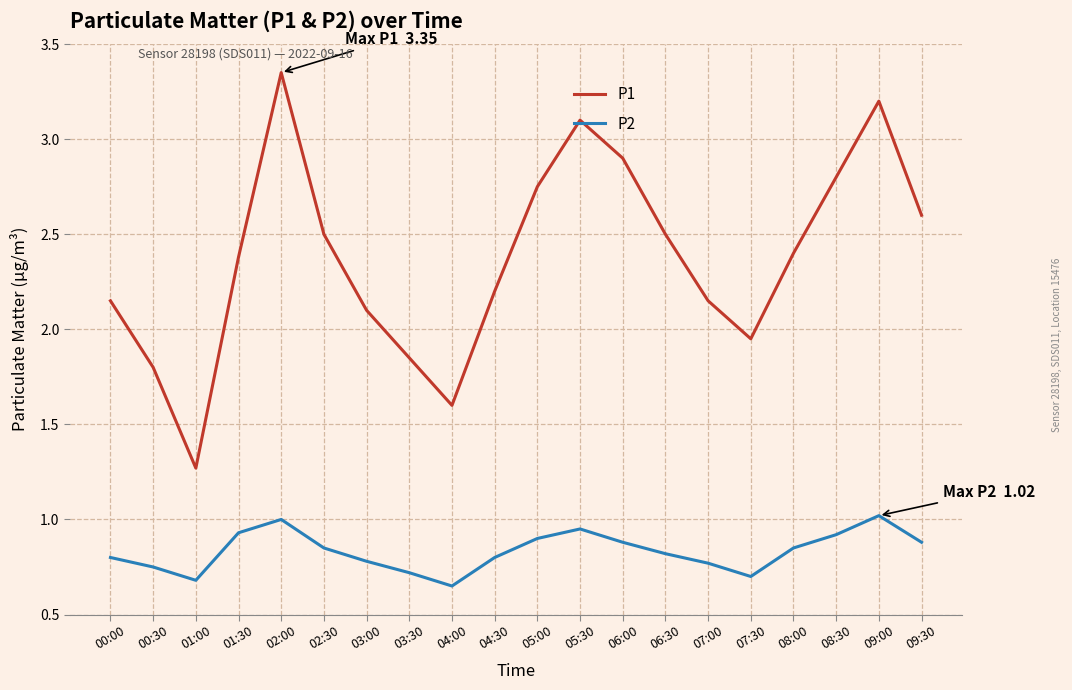

Does the chart display data point markers on the line(s)?

No